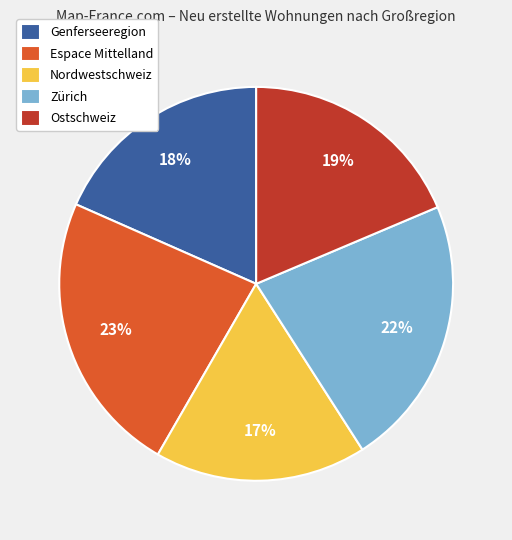

Is there a majority slice in this chart?

No